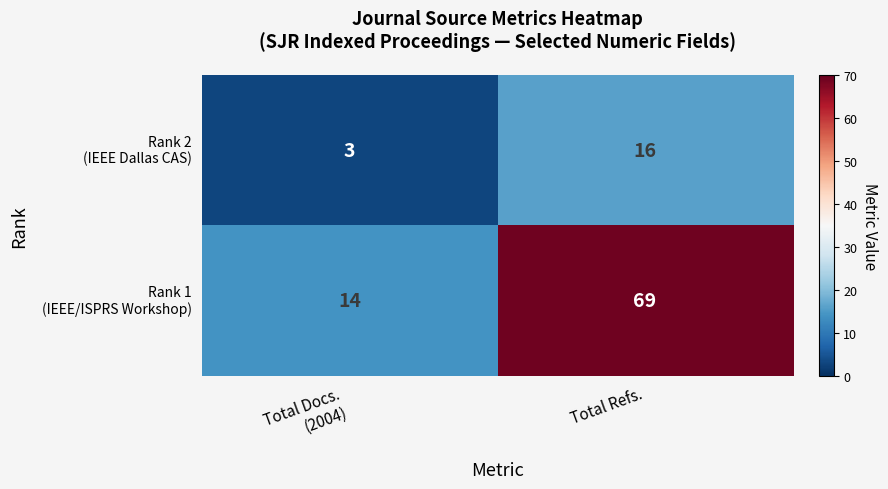

What is the smallest value displayed?

3